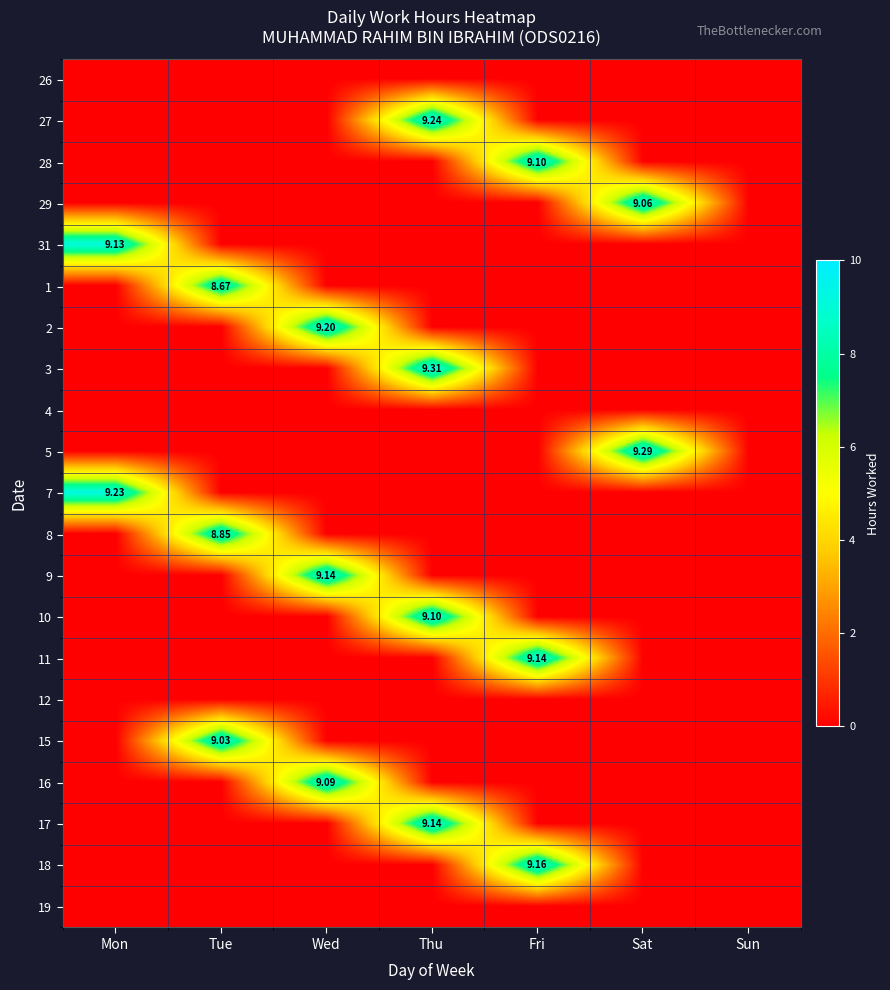

What is the average value of the 11 series?

1.3